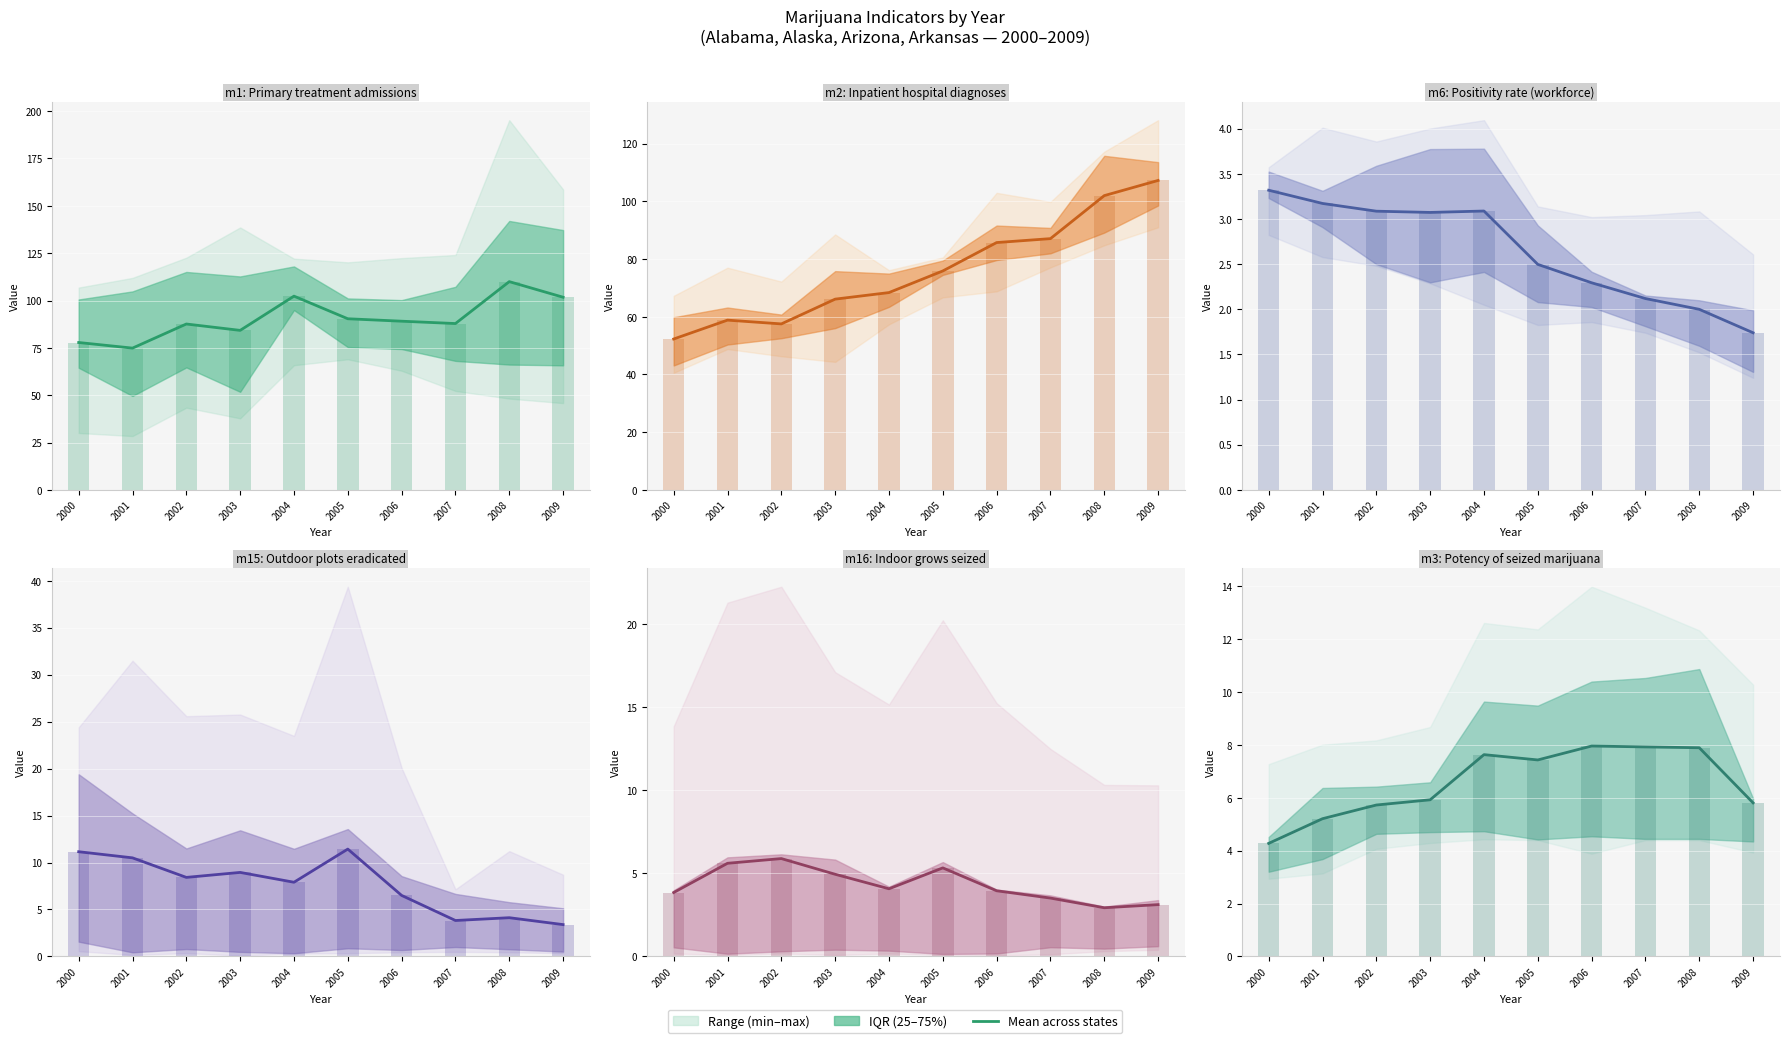

What is the difference between the second highest and minimum values?

3.6